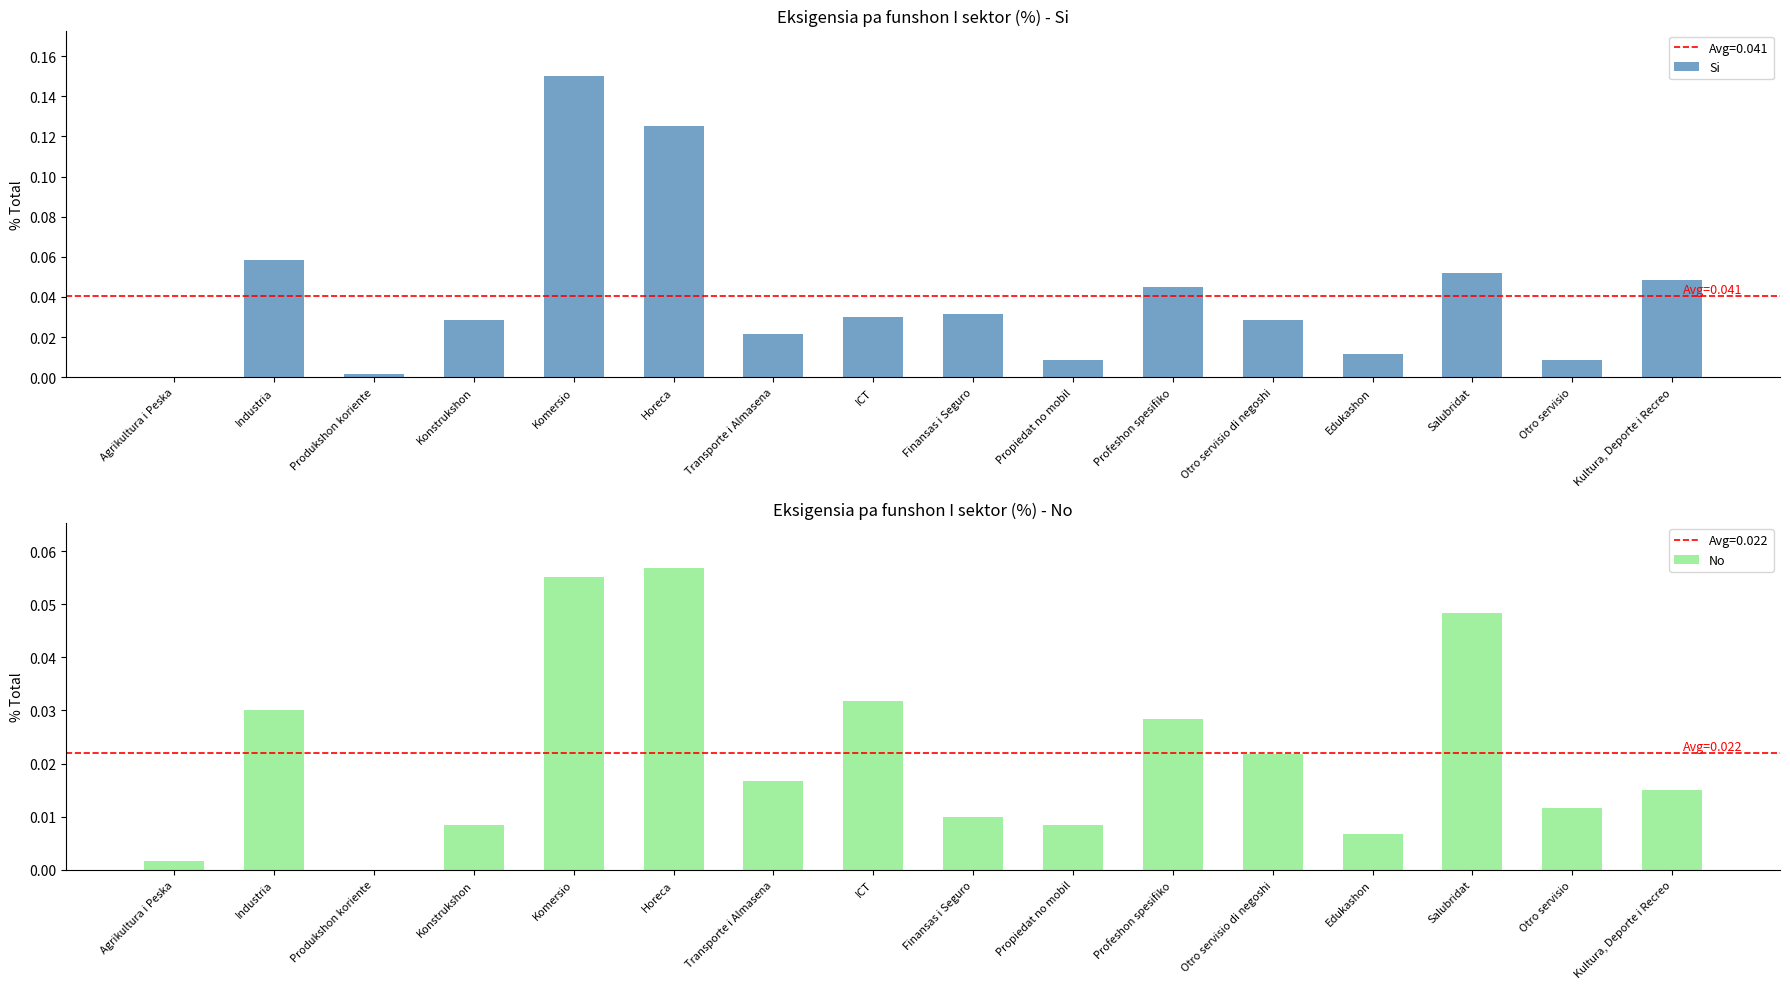

At how many categories does at least one series exceed 0?

16